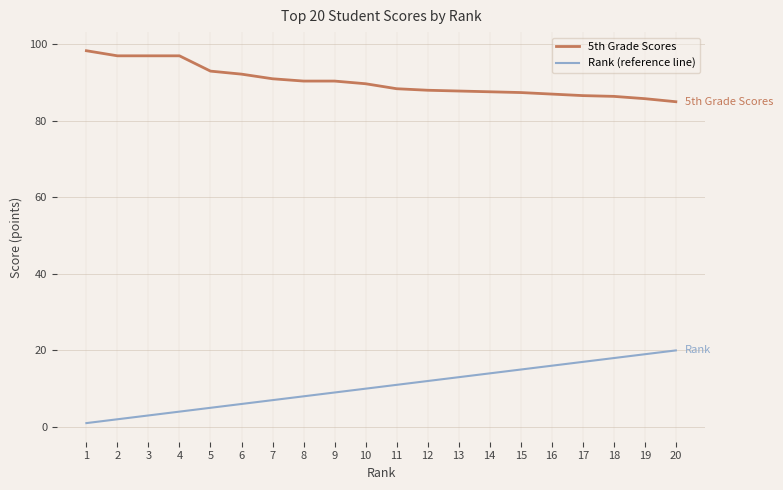

Rank the series by their maximum value, from lowest to highest.

Rank (reference line), 5th Grade Scores